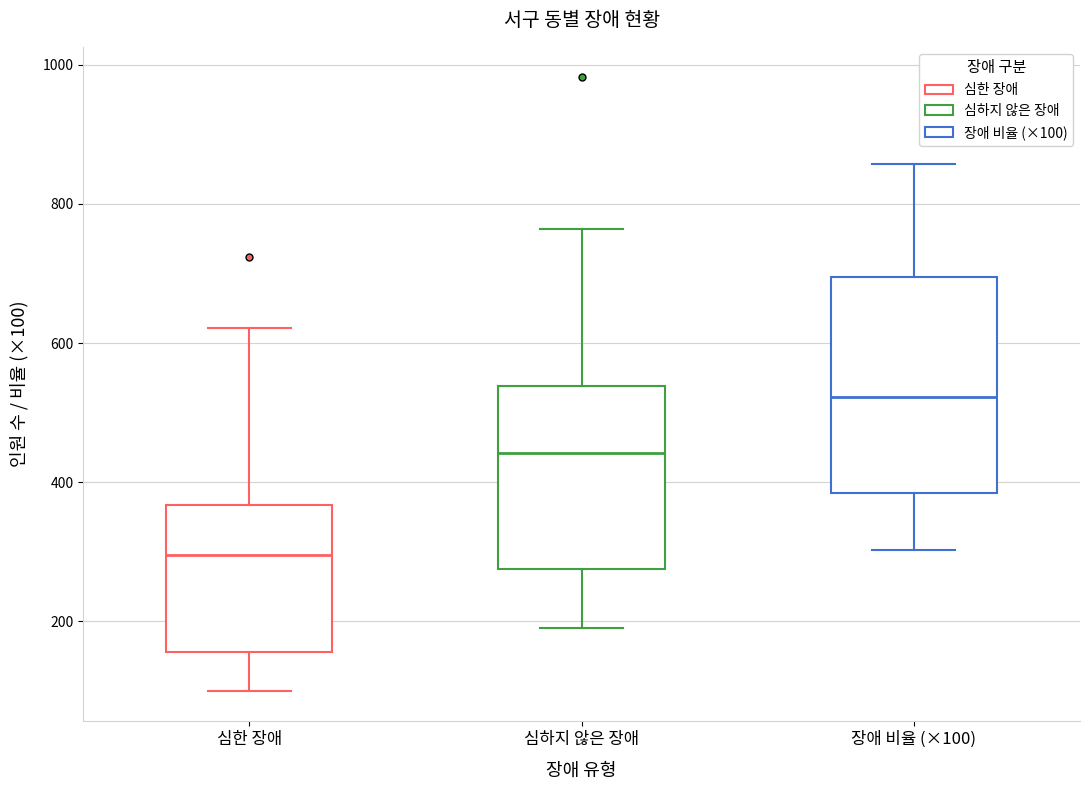

Which box has the highest median line?

장애 비율 (×100)